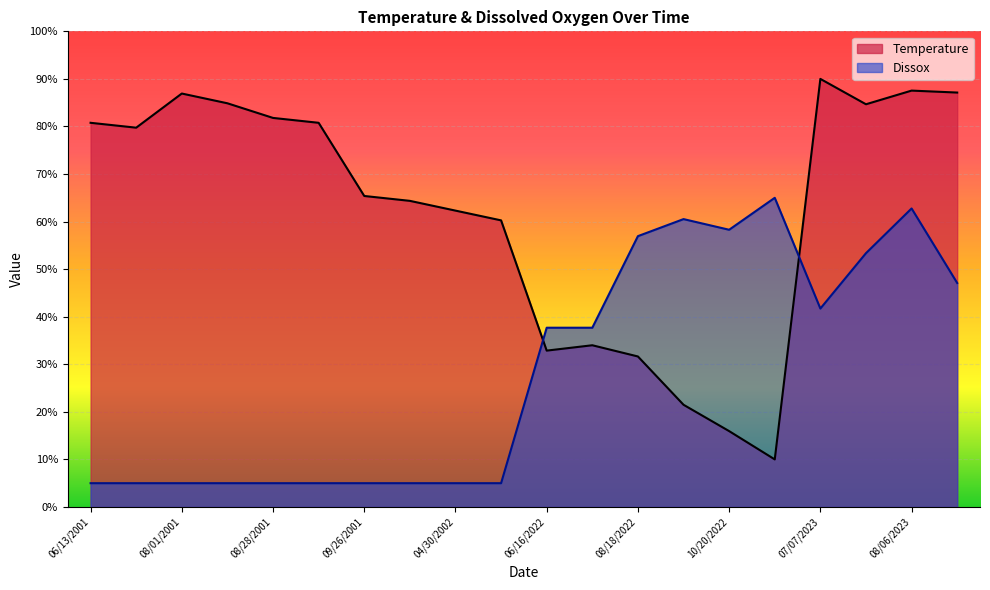

How many data points in Temperature are above 79?

10